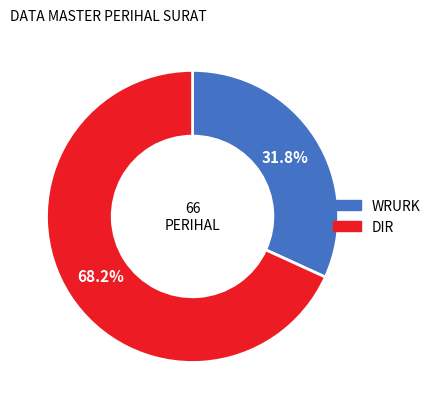

What percentage is NOT represented by DIR?

31.8%